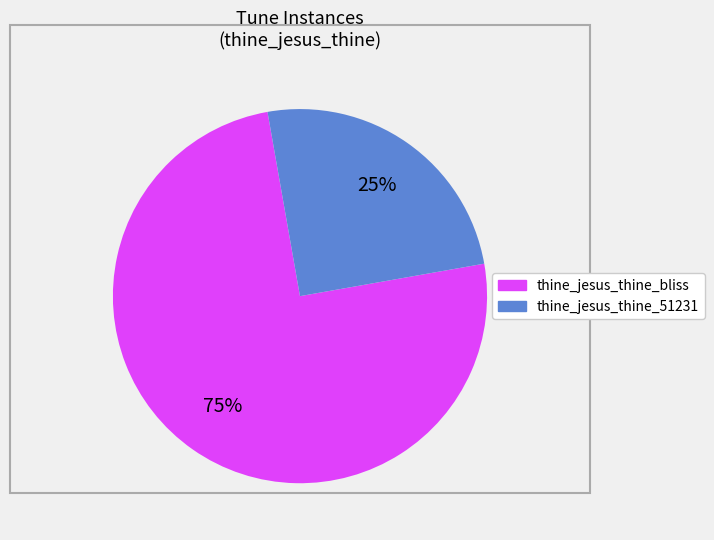

Which category has the biggest portion of the pie?

thine_jesus_thine_bliss